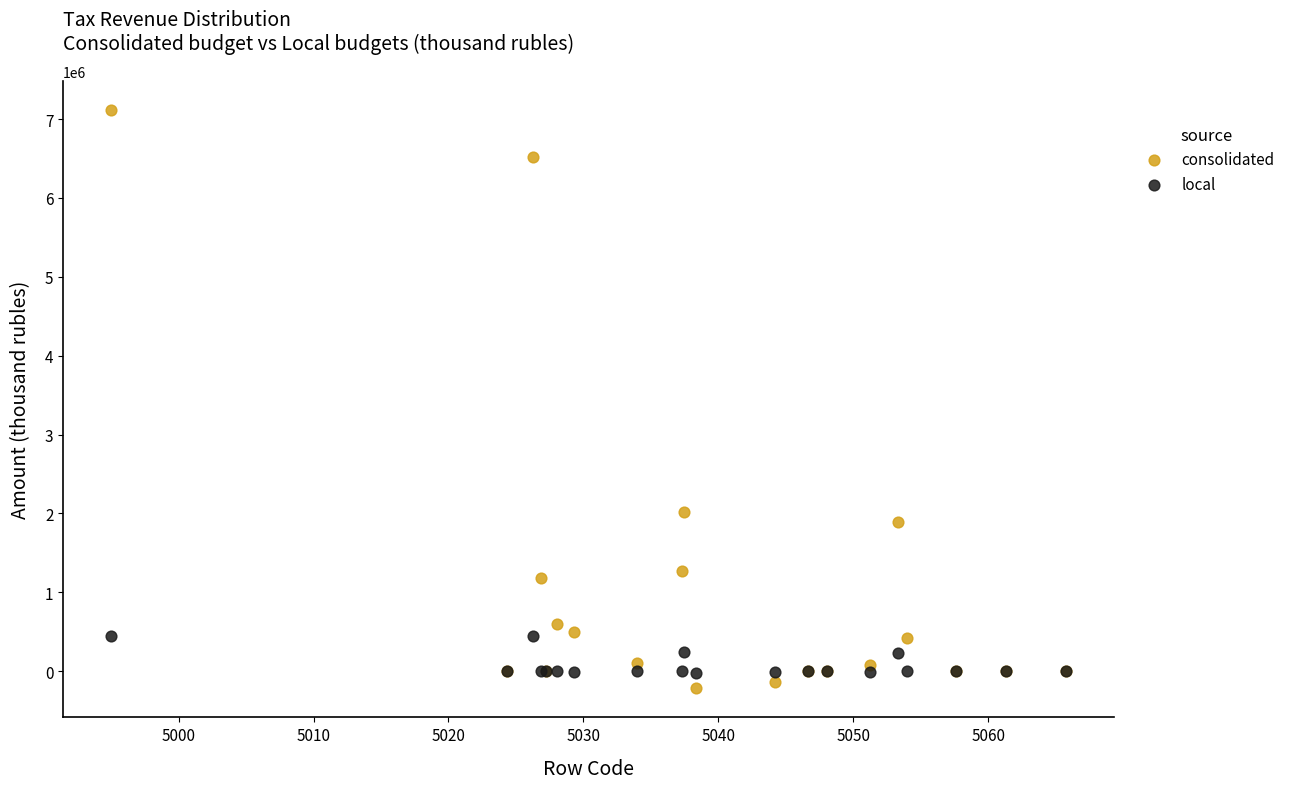

Which series contains the lowest Y value?

consolidated